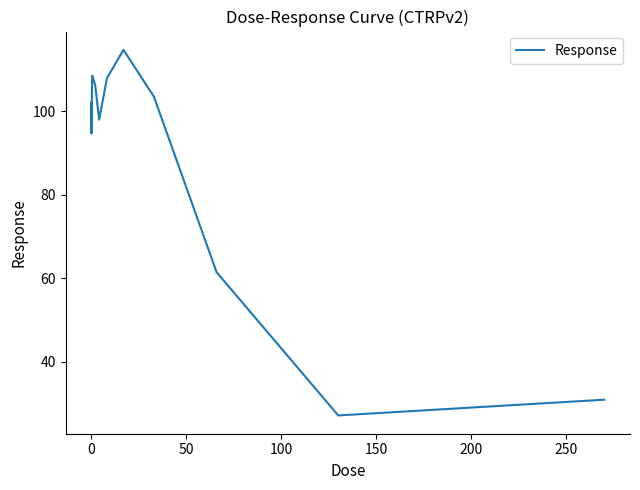

What is the smallest value displayed?

27.2